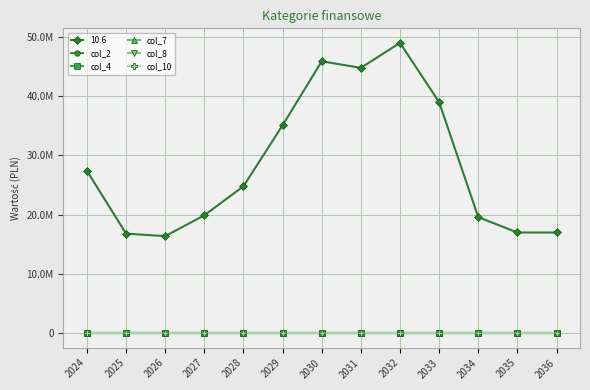

At 2025, list the series in order from smallest to largest.

col_2, col_4, col_7, col_8, col_10, 10.6